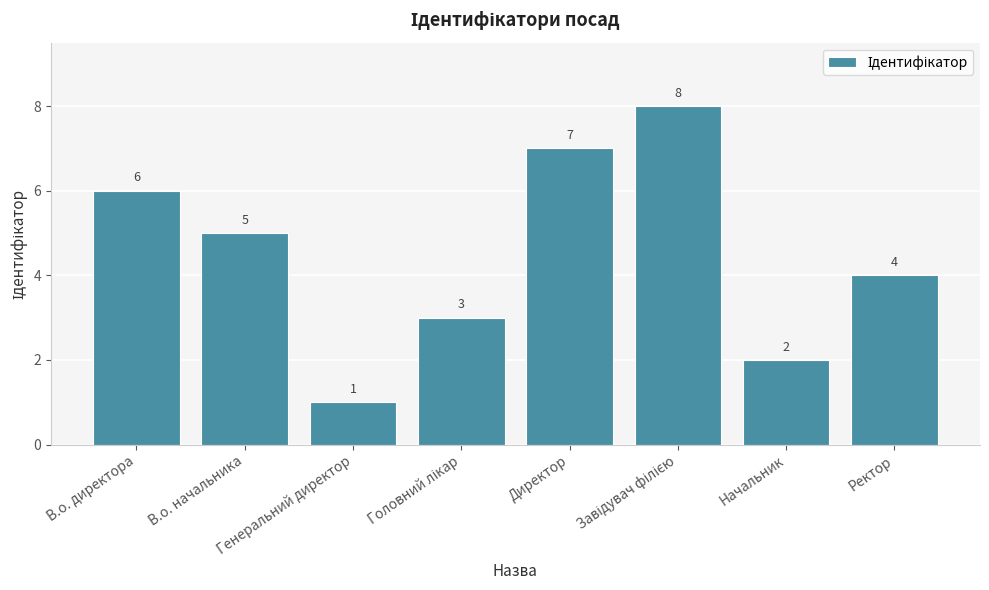

What is the sum of all values?

36